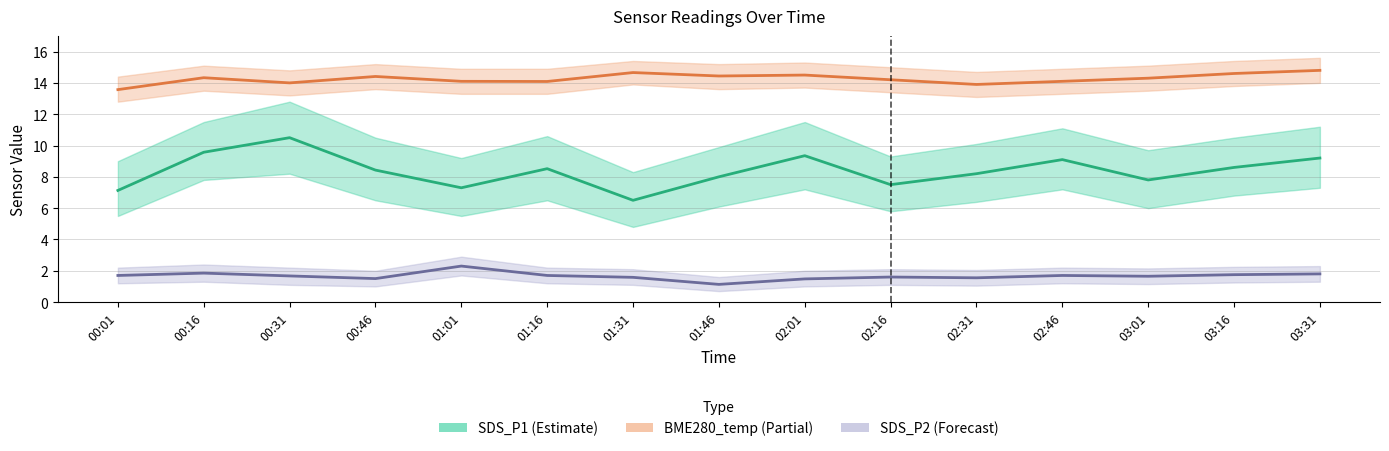

At which label is BME280_temp closest to 14?

00:31